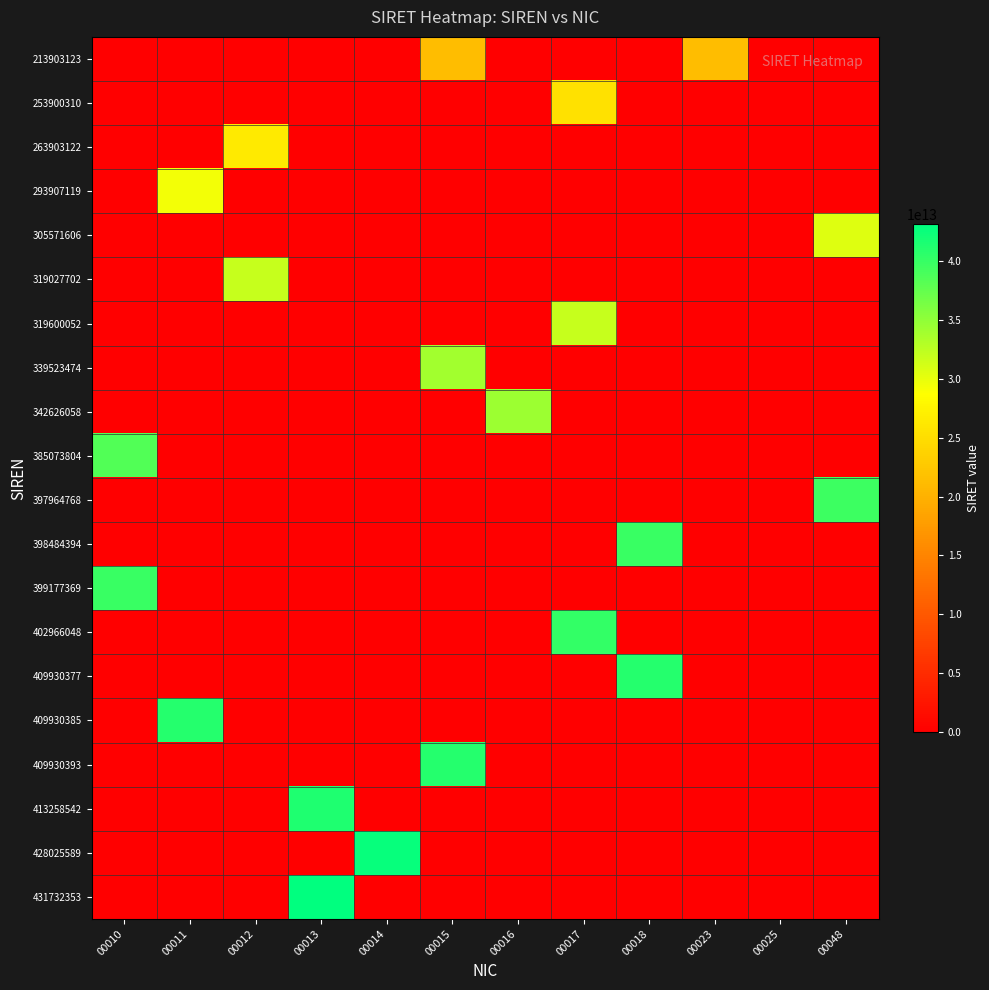

At 00012, list the series in order from smallest to largest.

213903123, 253900310, 293907119, 305571606, 319600052, 339523474, 342626058, 385073804, 397964768, 398484394, 399177369, 402966048, 409930377, 409930385, 409930393, 413258542, 428025589, 431732353, 263903122, 319027702